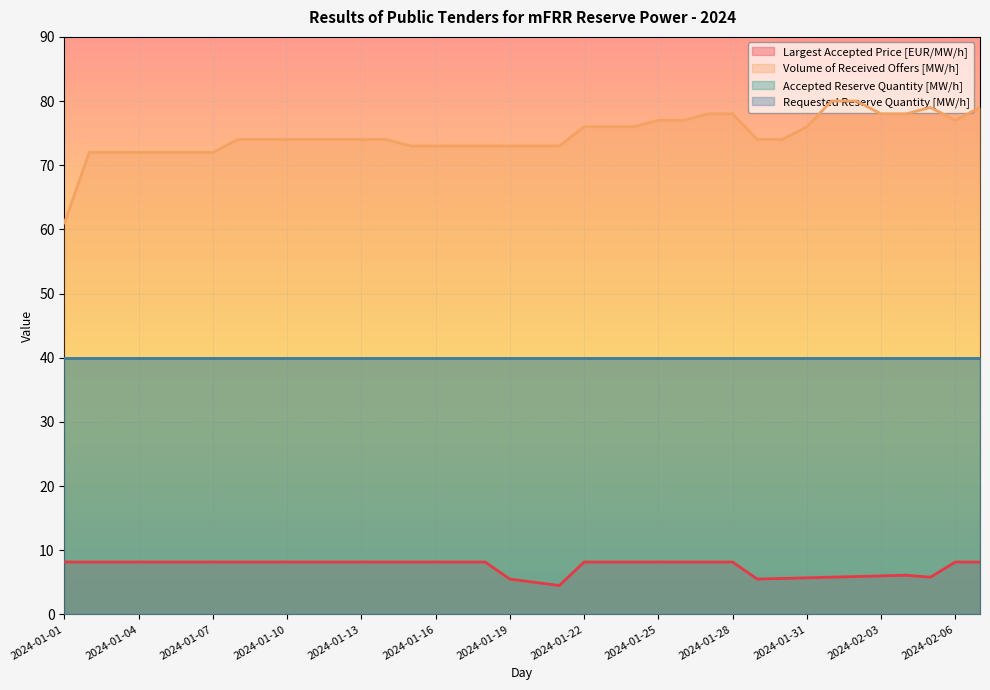

What is the difference between the highest and lowest values at 2024-01-31?

70.3